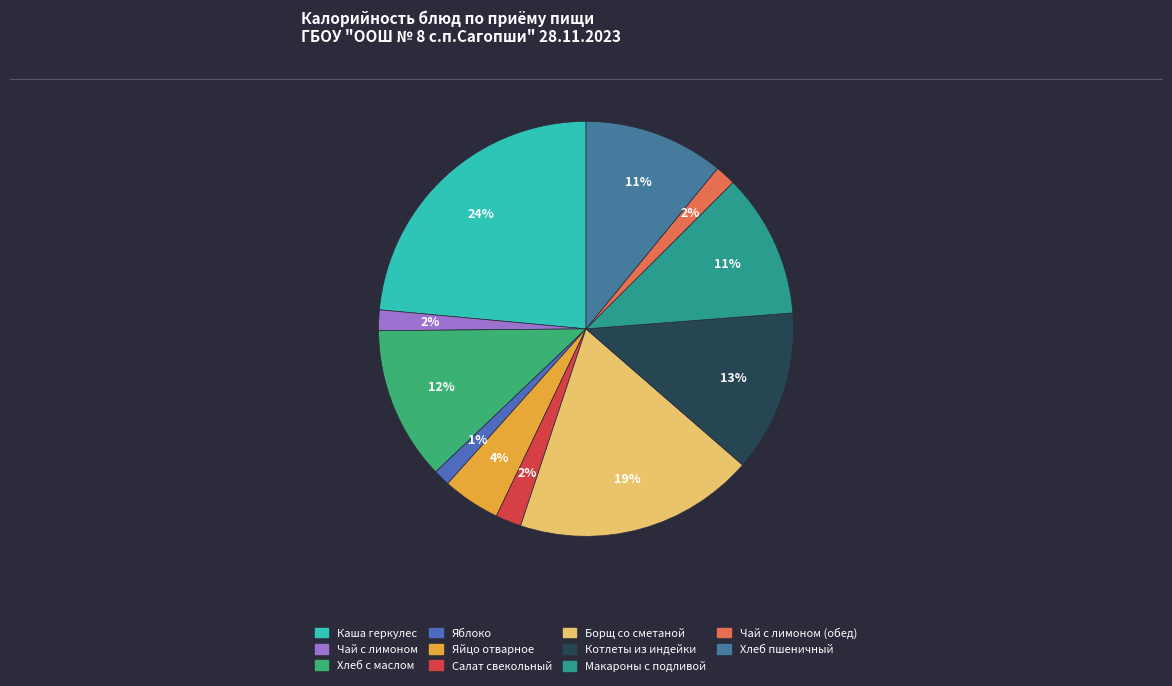

How many segments does this pie chart have?

11